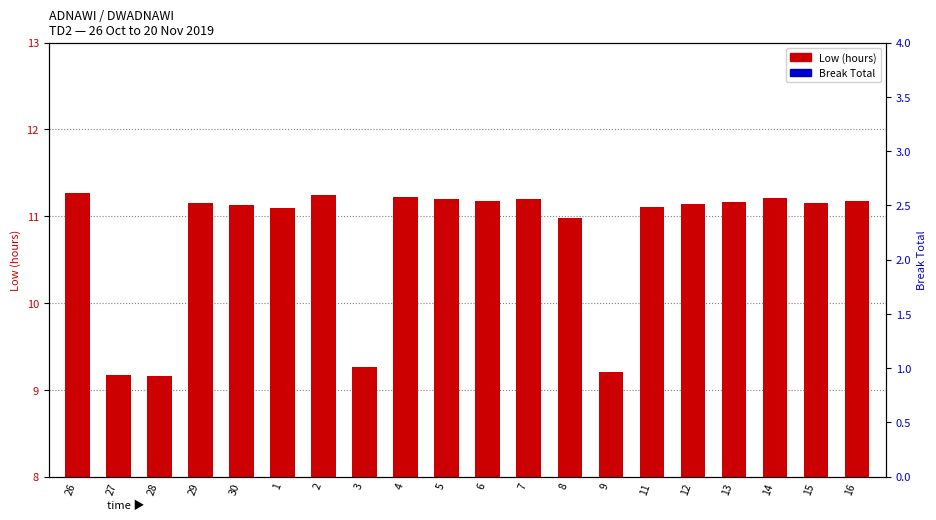

Is the value of Low (hours) at 15 greater than the value of Break Total at 16?

Yes